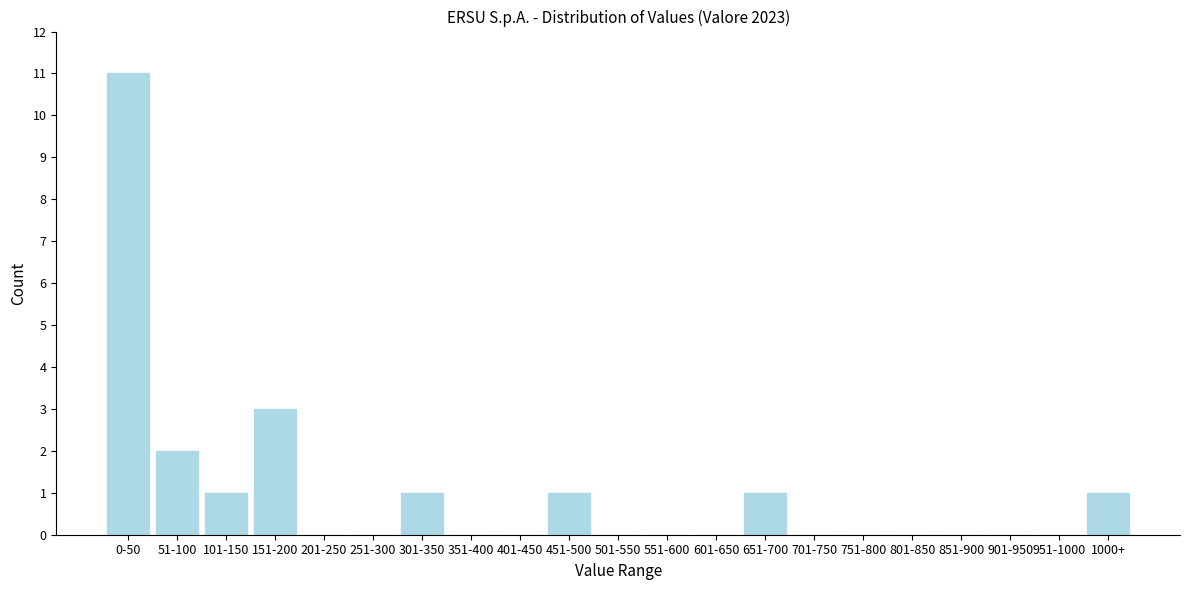

Reading left to right, what are all the values shown in this chart?

0-50=11	51-100=2	101-150=1	151-200=3	201-250=0	251-300=0	301-350=1	351-400=0	401-450=0	451-500=1	501-550=0	551-600=0	601-650=0	651-700=1	701-750=0	751-800=0	801-850=0	851-900=0	901-950=0	951-1000=0	1000+=1